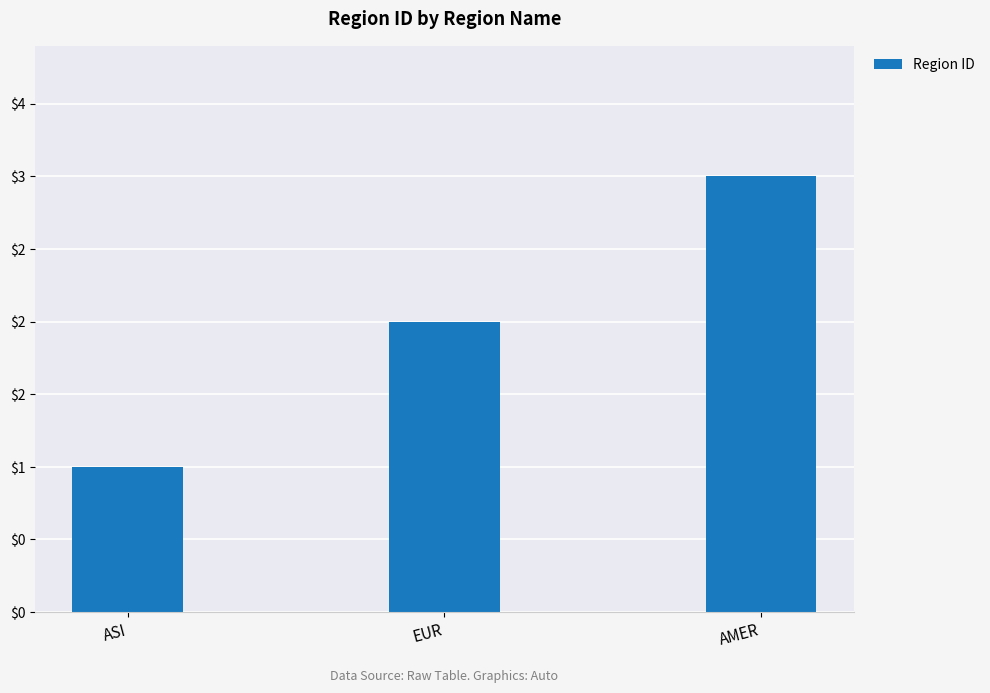

Are the bars horizontal?

No